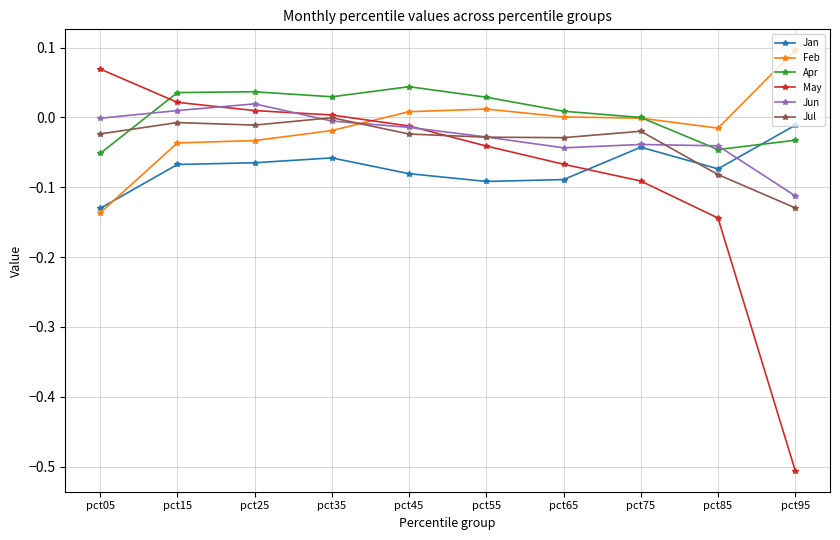

Which series has the largest total across all categories?

Apr